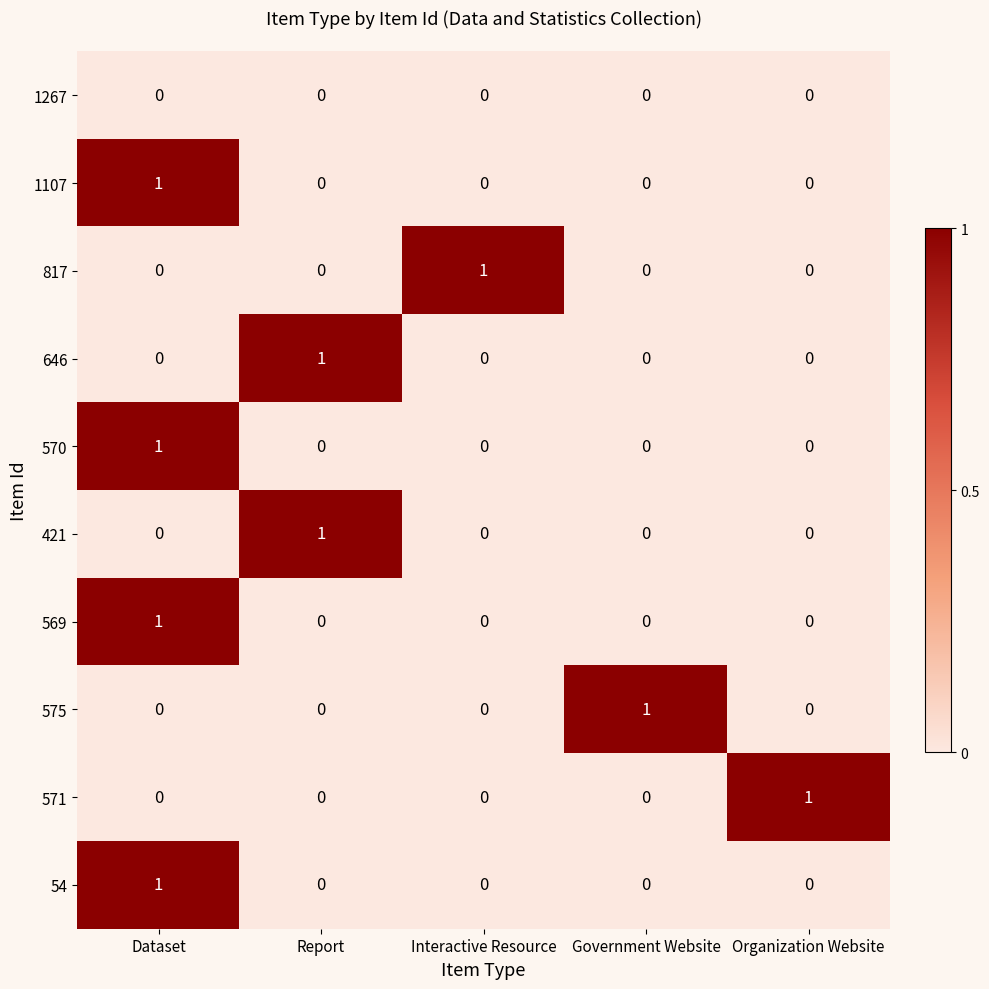

At which category is the sum across all series the highest?

Dataset